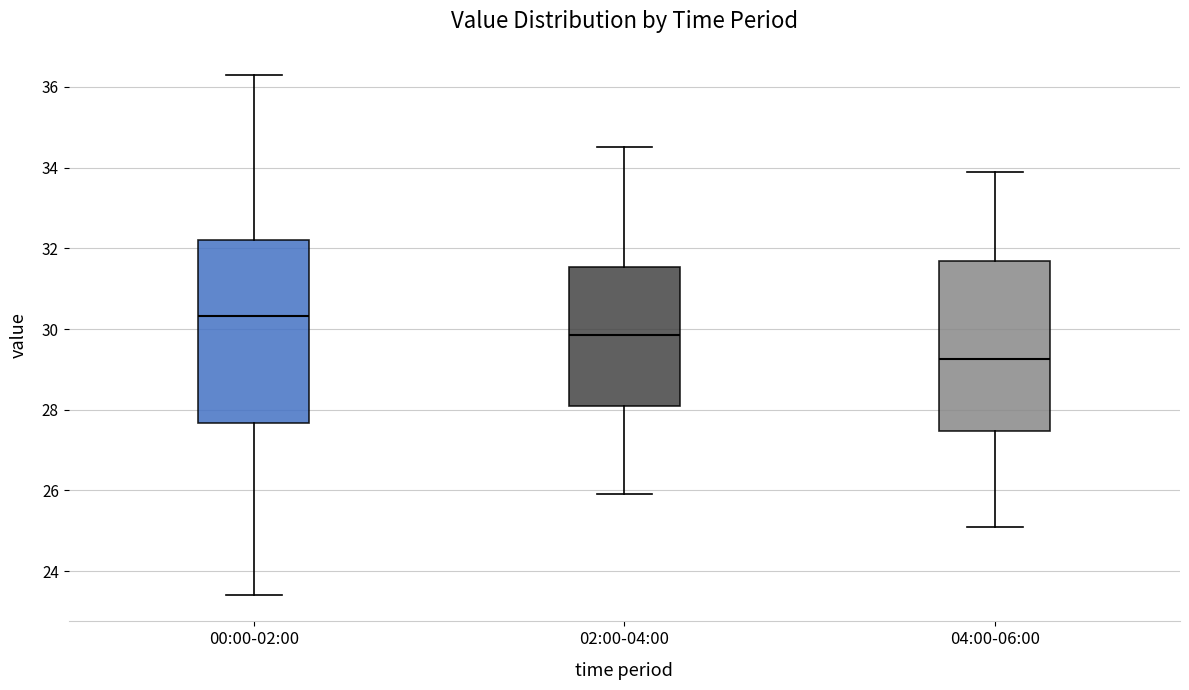

Reading left to right, transcribe this box plot: for each box, give where its median line is, the range the box spans, and where its two whiskers end, as read against the y-axis. The values are not printed on the chart, so give them approximately, as read against the axis.

00:00-02:00: median 30.4, box 27.6 to 32.2, whiskers 23.4 to 36.4
02:00-04:00: median 29.8, box 28.2 to 31.6, whiskers 26.0 to 34.6
04:00-06:00: median 29.2, box 27.4 to 31.6, whiskers 25.2 to 34.0